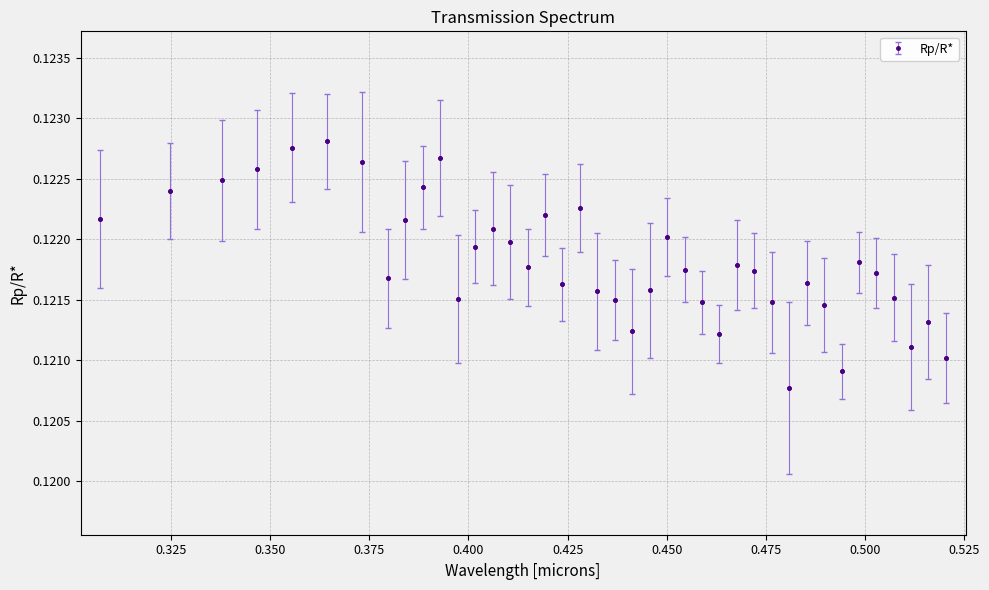

What is the sum of all values?

4.9